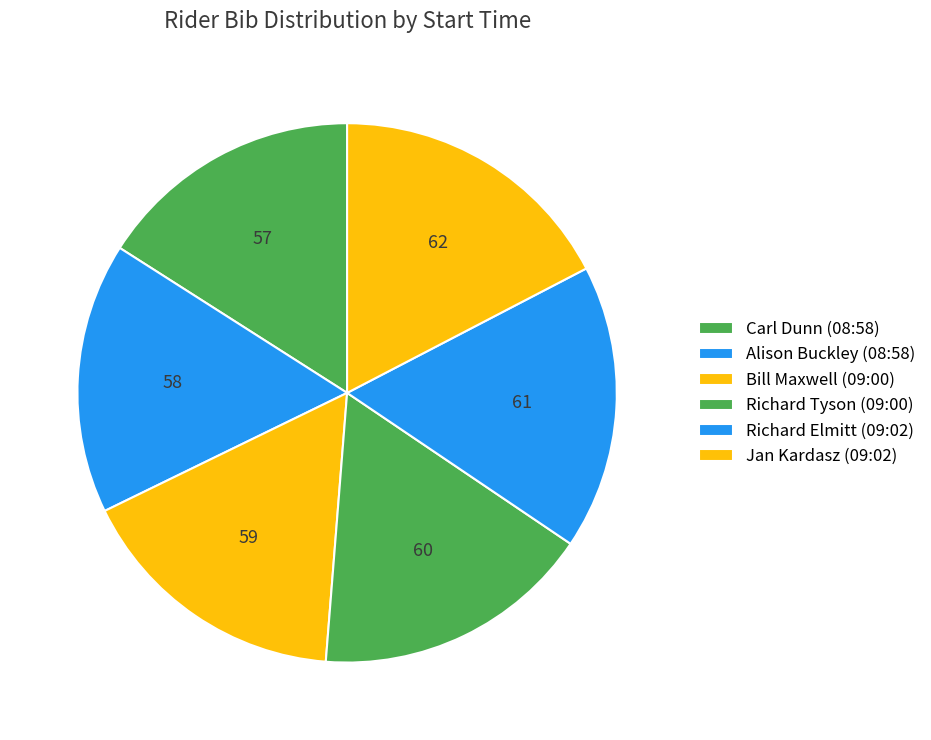

Rank the categories by value from highest to lowest.

Jan Kardasz (09:02), Richard Elmitt (09:02), Richard Tyson (09:00), Bill Maxwell (09:00), Alison Buckley (08:58), Carl Dunn (08:58)